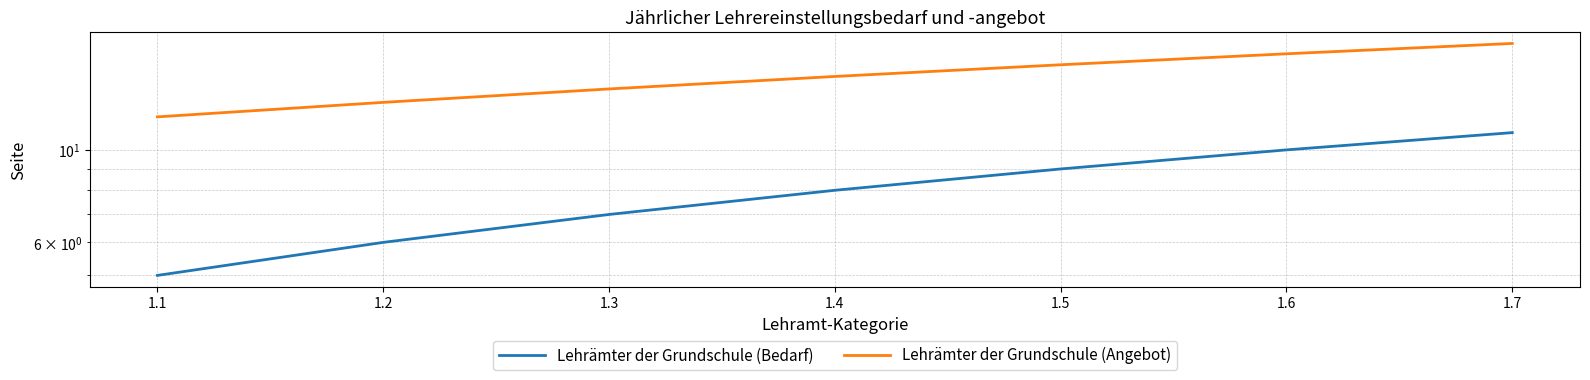

True or false: Lehrämter der Grundschule (Bedarf) and Lehrämter der Grundschule (Angebot) cross at least once.

False